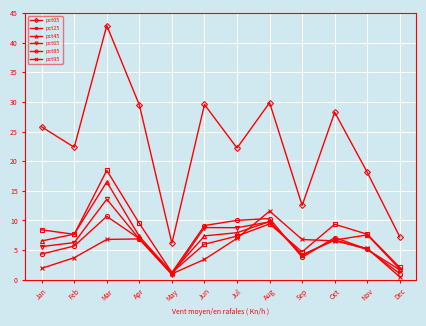

What is the sum of the pct05 values at May and Aug?

36.0